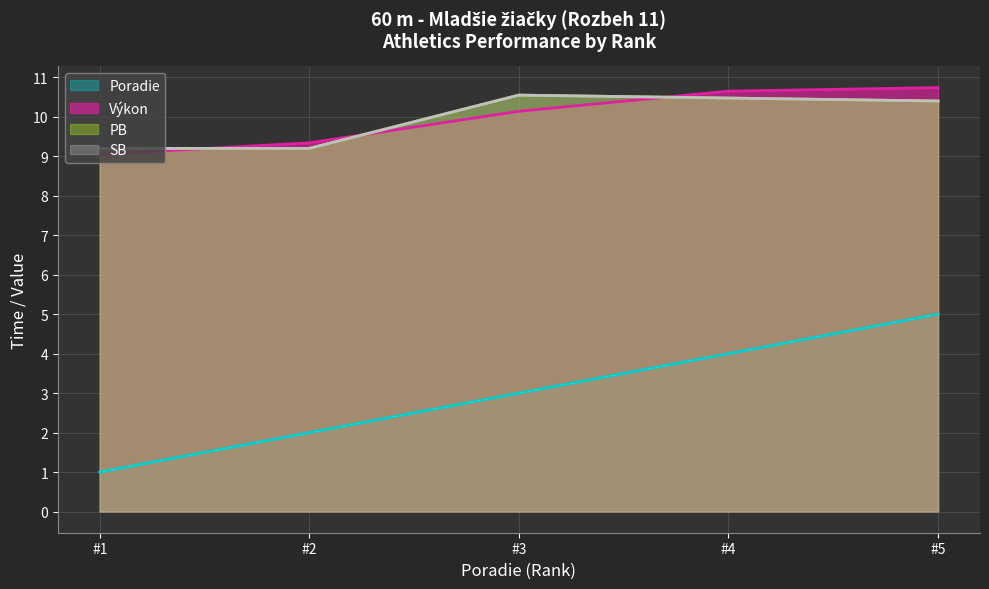

Where does the Výkon series first go above 10?

#3